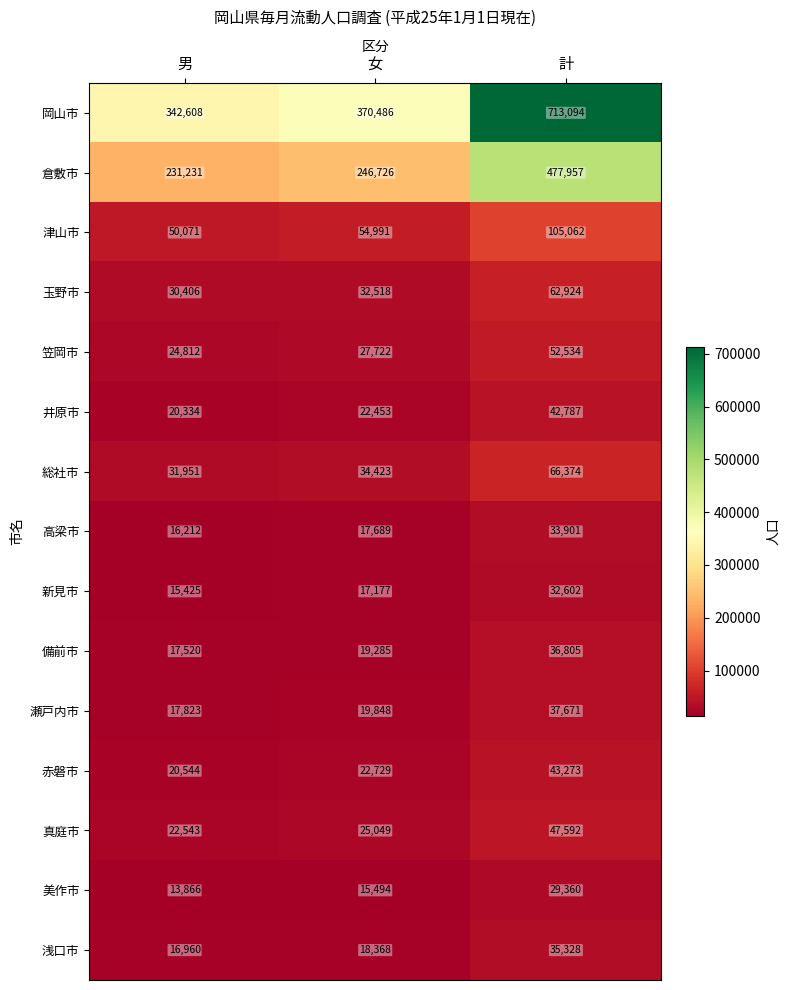

The value of 瀬戸内市 at 計 is 37671. True or false?

True